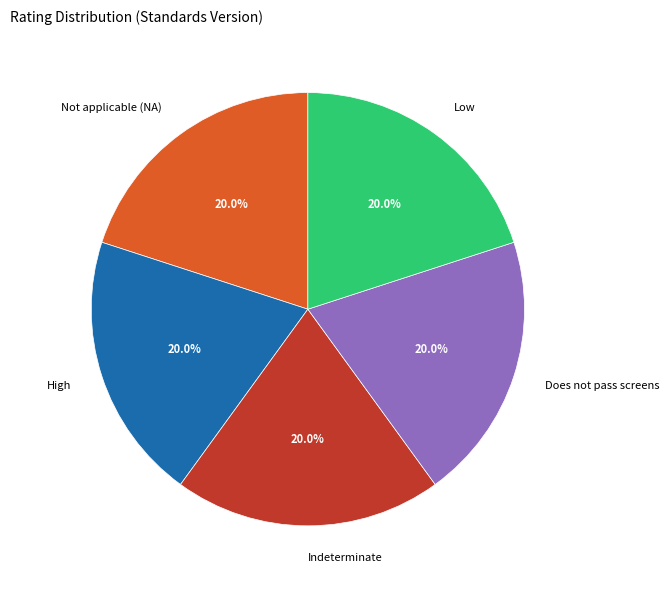

Is there any slice that represents more than half of the pie?

No